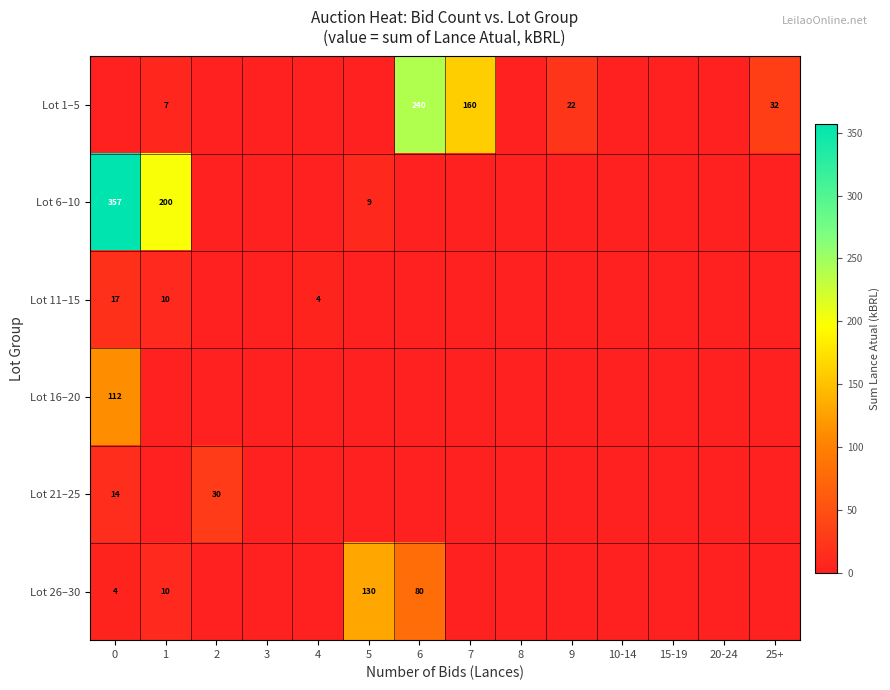

How many categories are shown in the chart?

14